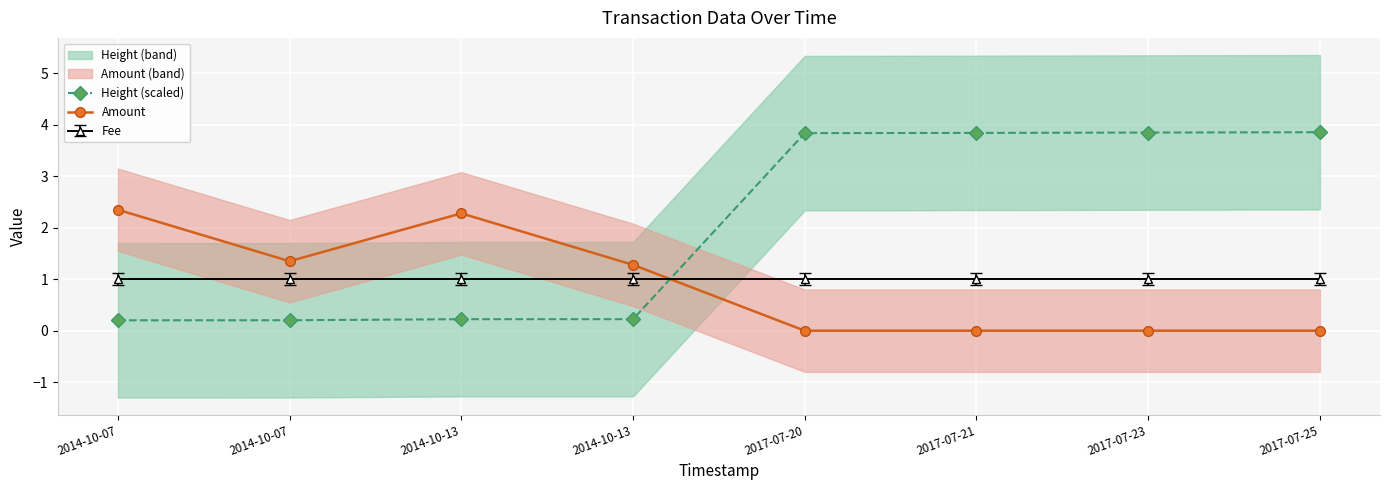

Is this an area chart (filled region under the line)?

No